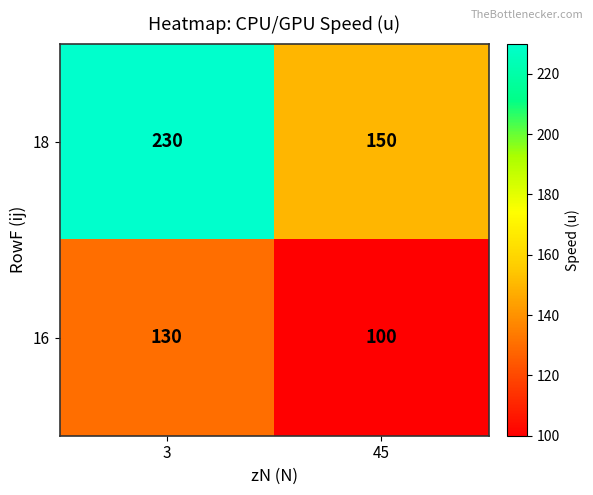

Is it true that 16 equals 100 at 45?

True